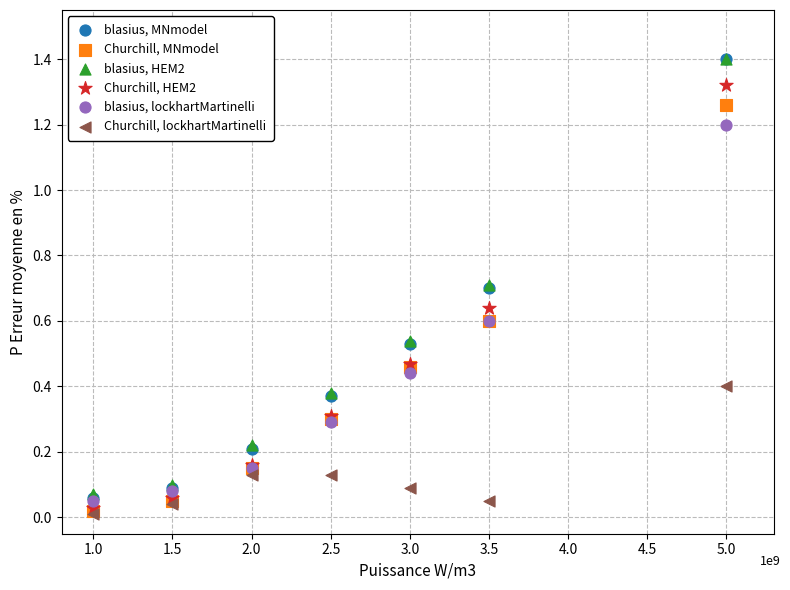

What are all the series names shown in the legend?

blasius, MNmodel, Churchill, MNmodel, blasius, HEM2, Churchill, HEM2, blasius, lockhartMartinelli, Churchill, lockhartMartinelli